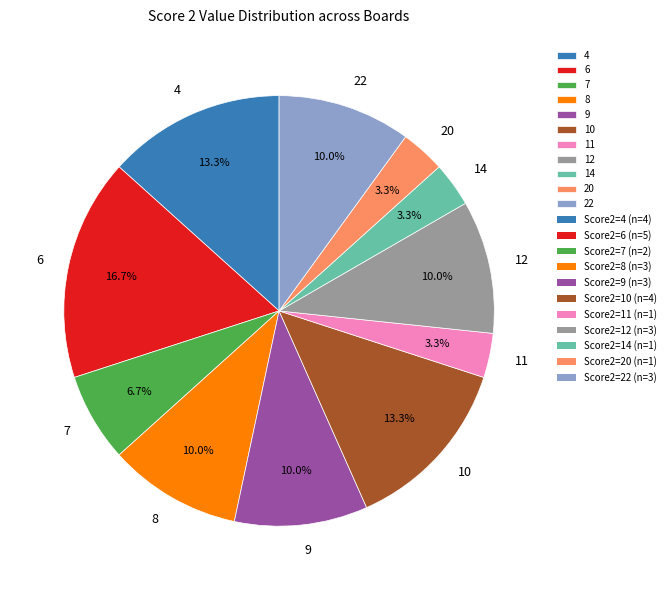

Which category has the biggest portion of the pie?

6